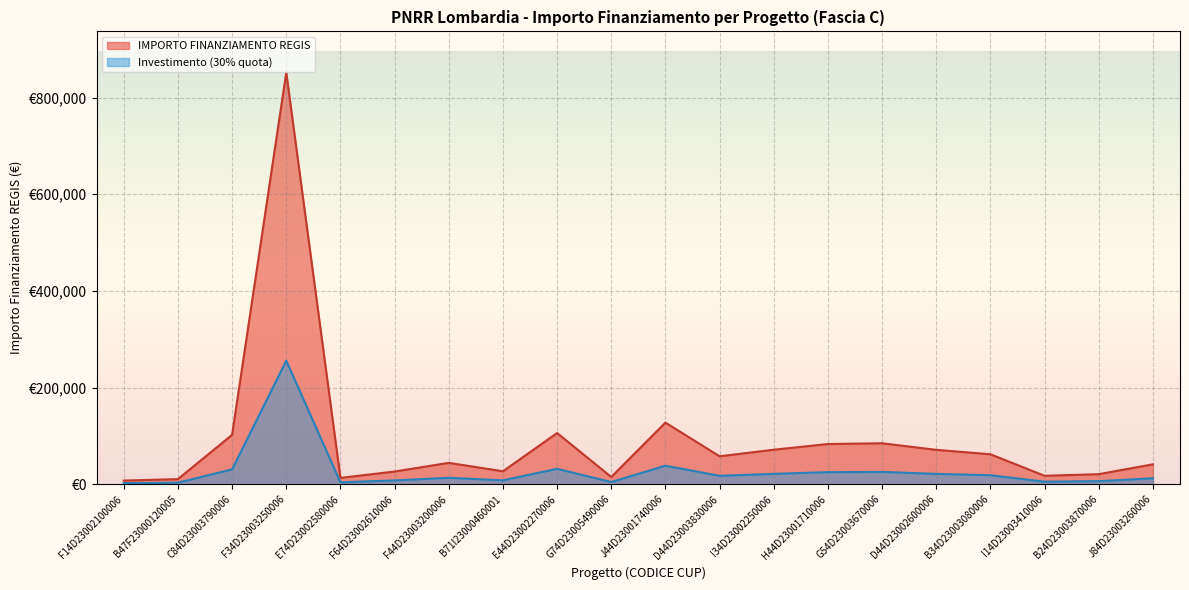

What is the ratio of the value at E74D23002580006 to the value at I34D23002250006?

0.2